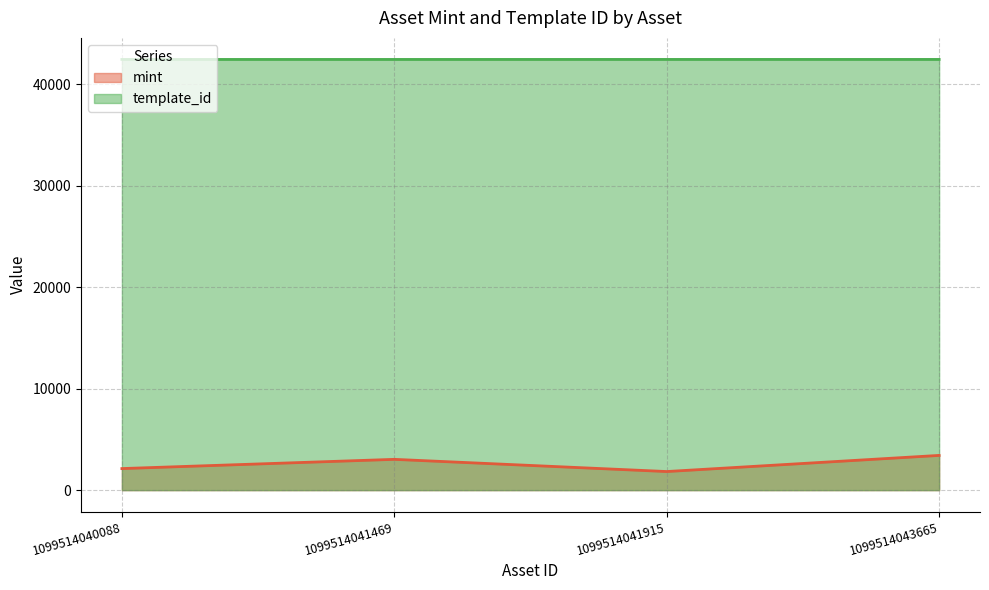

The value of mint line at 1099514043665 is 4943. True or false?

False